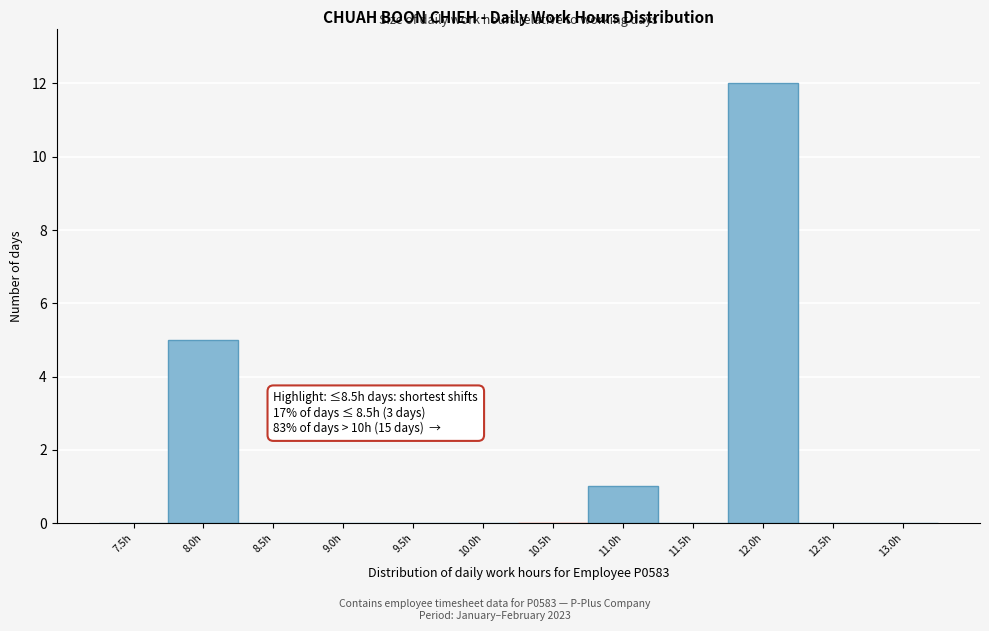

Reading left to right, list all the values displayed in this chart.

7.5h=0	8.0h=5	8.5h=0	9.0h=0	9.5h=0	10.0h=0	10.5h=0	11.0h=1	11.5h=0	12.0h=12	12.5h=0	13.0h=0